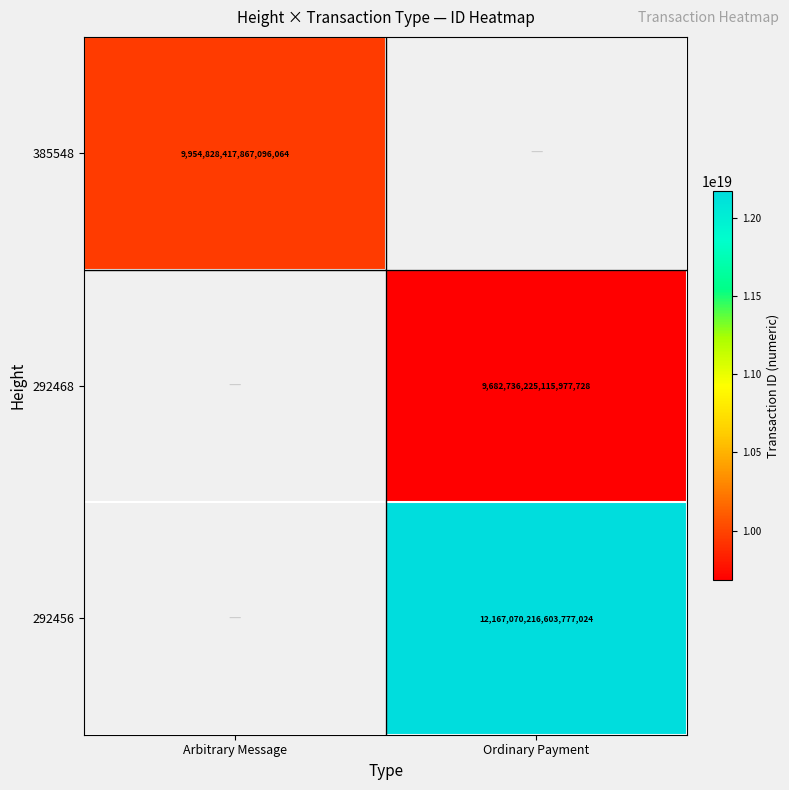

Is the value of 292468 at Ordinary Payment greater than the value of 292456 at Ordinary Payment?

No